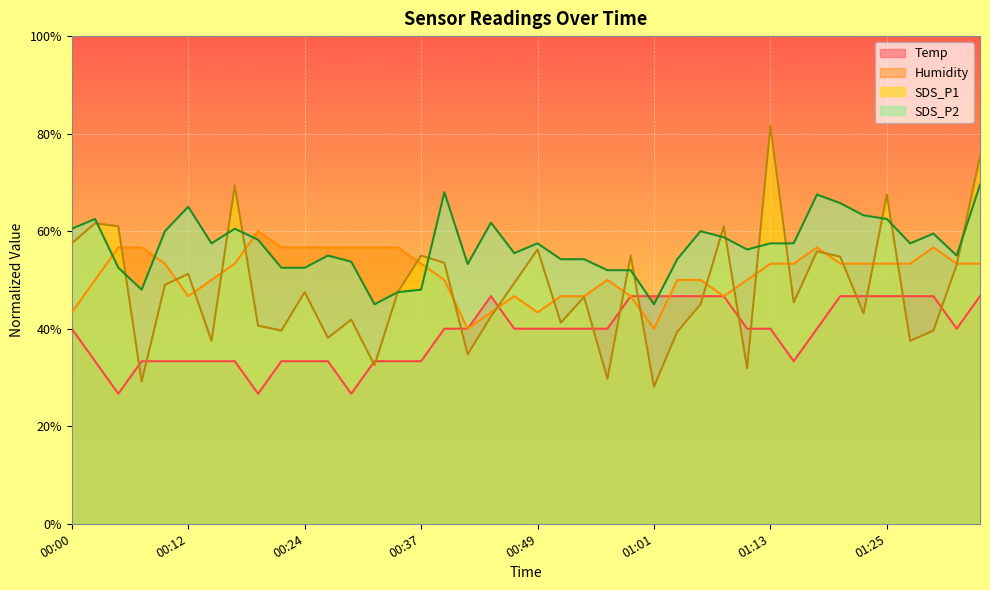

Does the chart display data point markers on the line(s)?

No